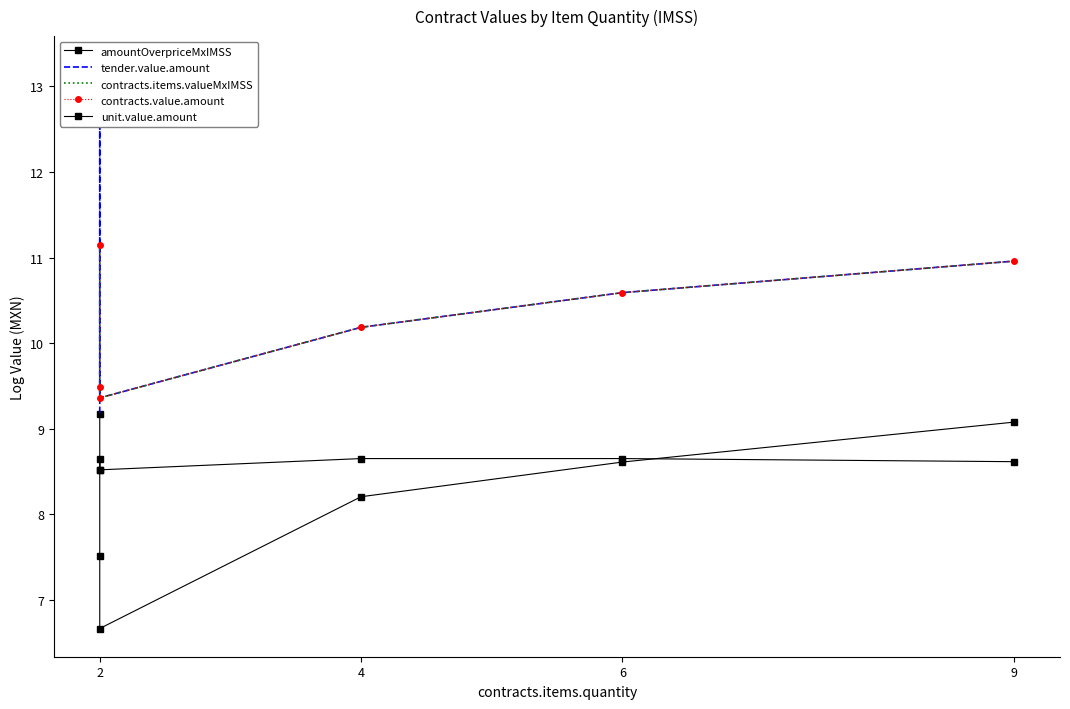

What is the value of the amountOverpriceMxIMSS point at the 1st from the left?

9.2